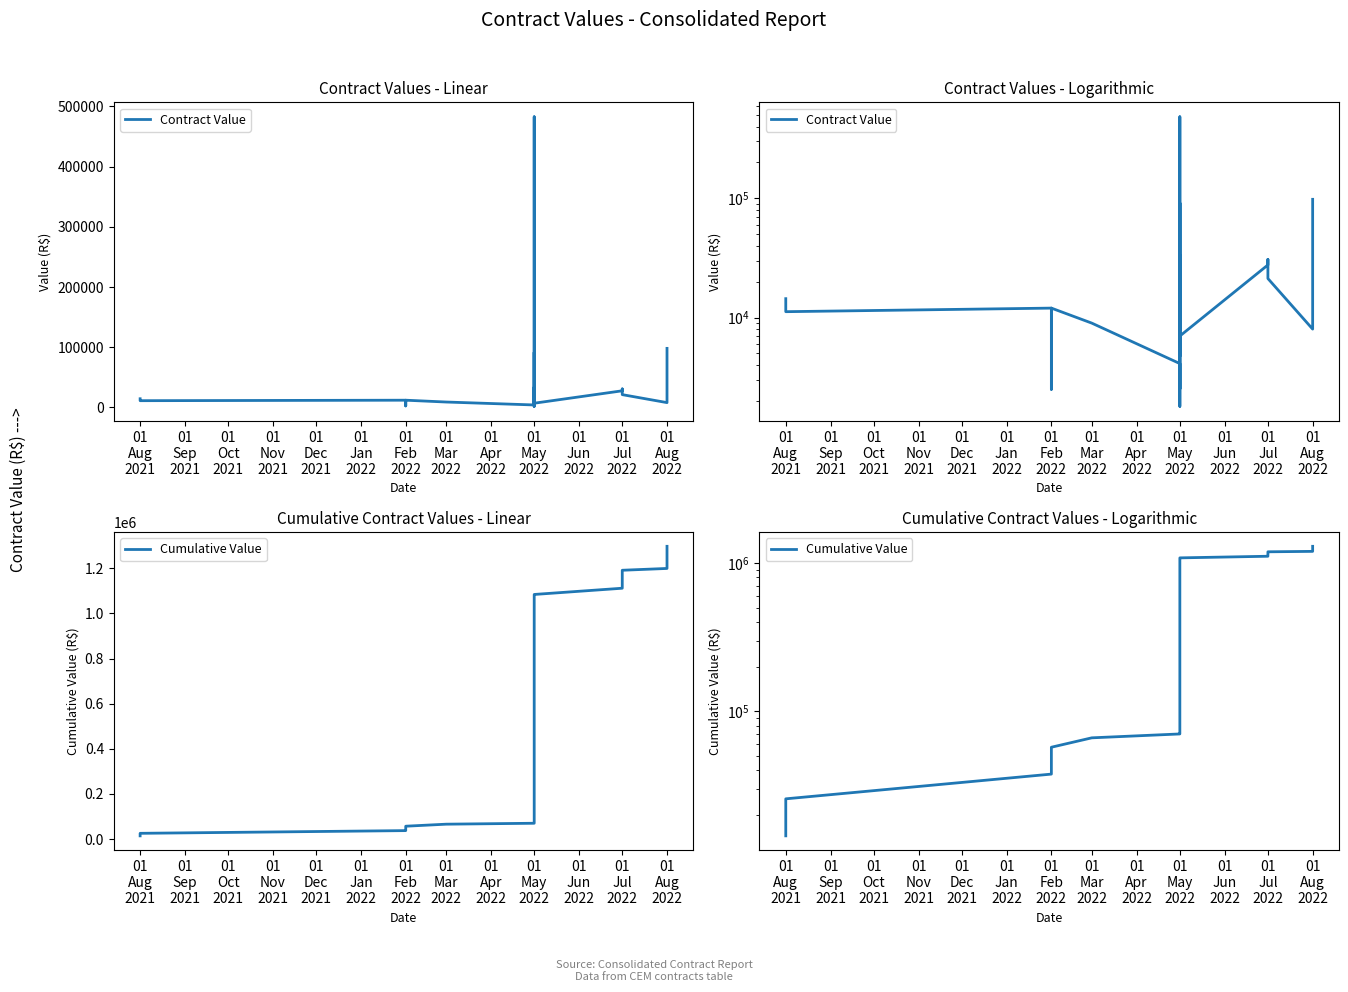

Where does the Contract Value series first go above 15800?

01
May
2022